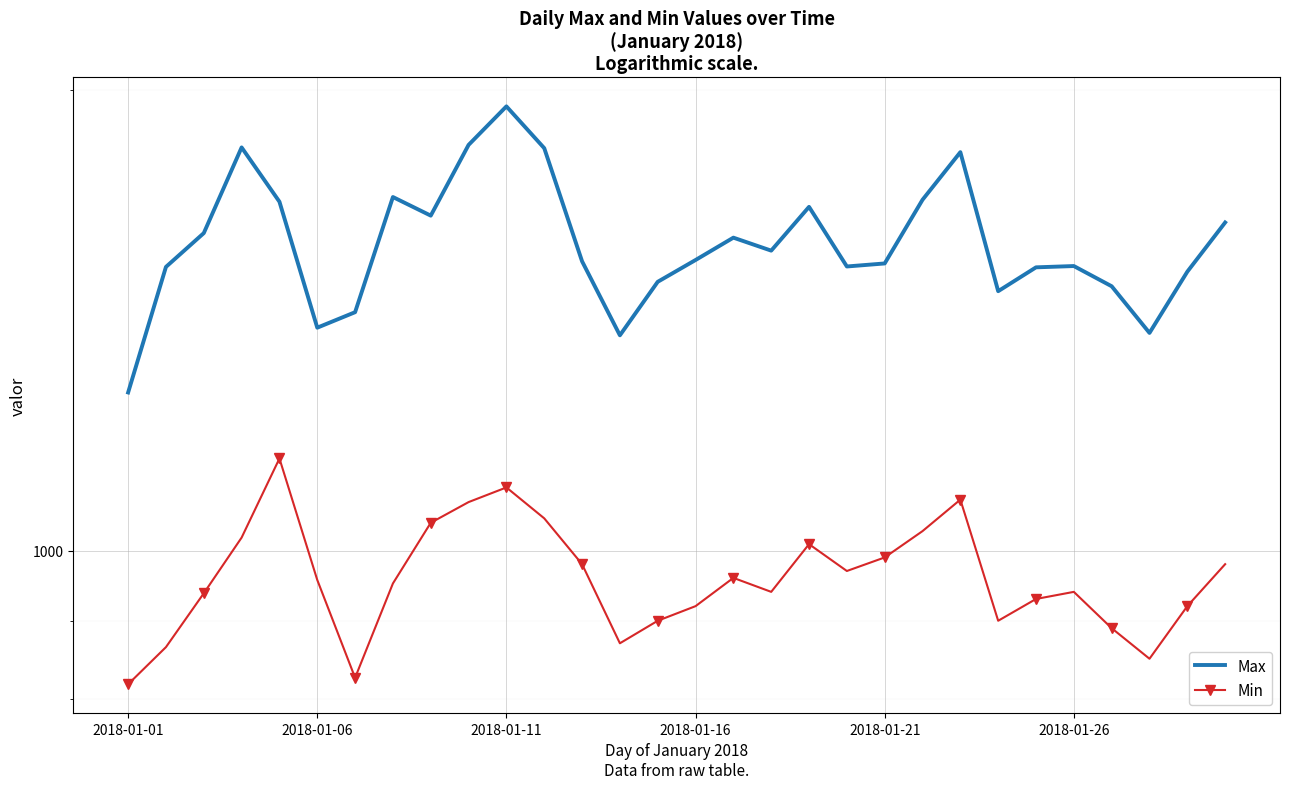

What is the value of the Min point at the 27th from the left?

890